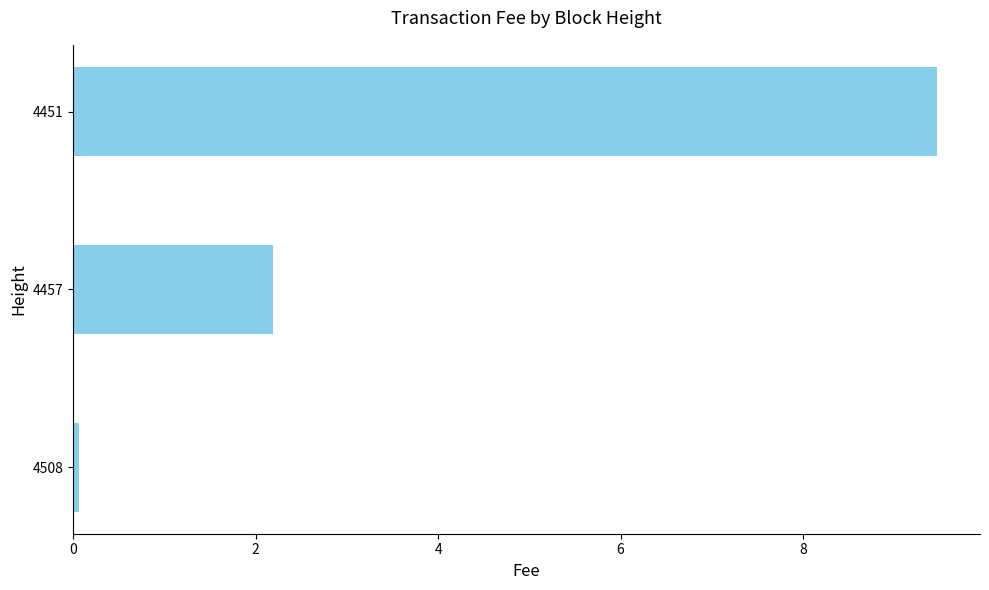

How many data points are less than 2?

1